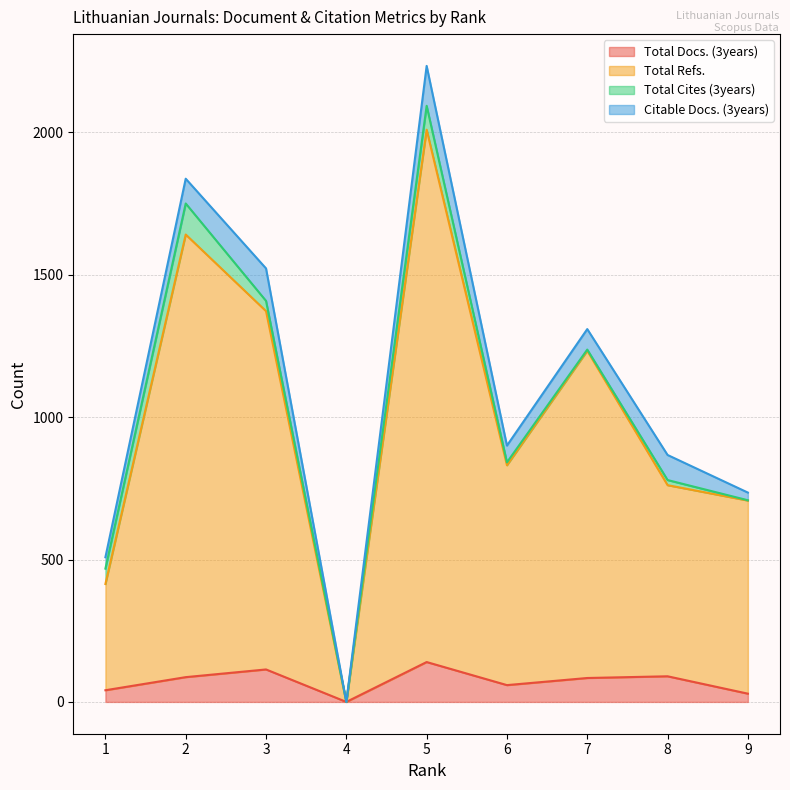

True or false: Total Refs. and Total Docs. (3years) cross at least once.

False